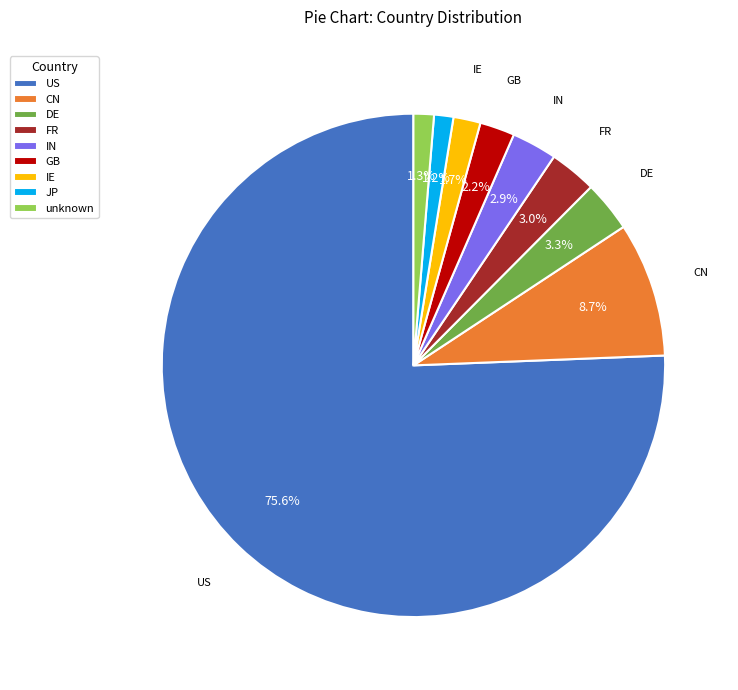

How many segments does this pie chart have?

9